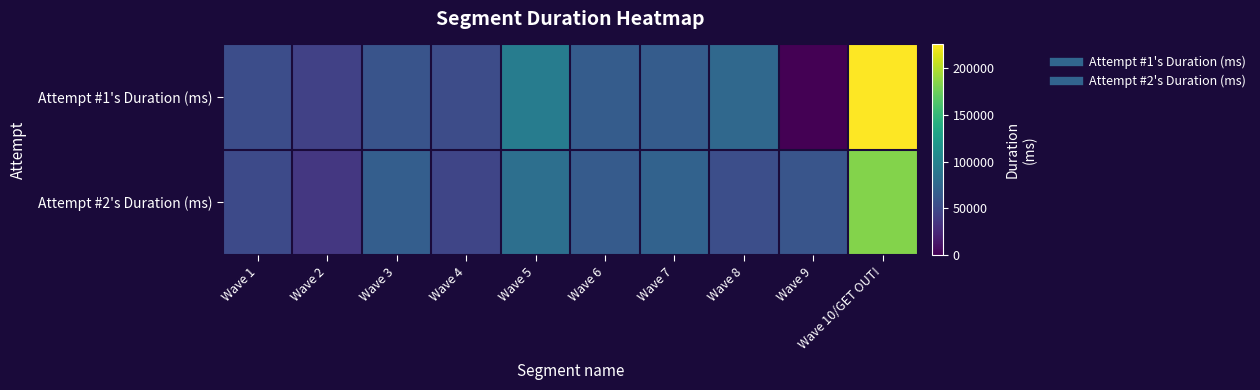

Reading left to right, transcribe all the data shown in this chart.

Attempt #1's Duration (ms): Wave 1=53301	Wave 2=43209	Wave 3=58585	Wave 4=52421	Wave 5=94386	Wave 6=65504	Wave 7=65346	Wave 8=76252	Wave 9=0	Wave 10/GET OUT!=225353
Attempt #2's Duration (ms): Wave 1=50343	Wave 2=36096	Wave 3=67182	Wave 4=47442	Wave 5=82149	Wave 6=64907	Wave 7=70471	Wave 8=53745	Wave 9=59056	Wave 10/GET OUT!=183666